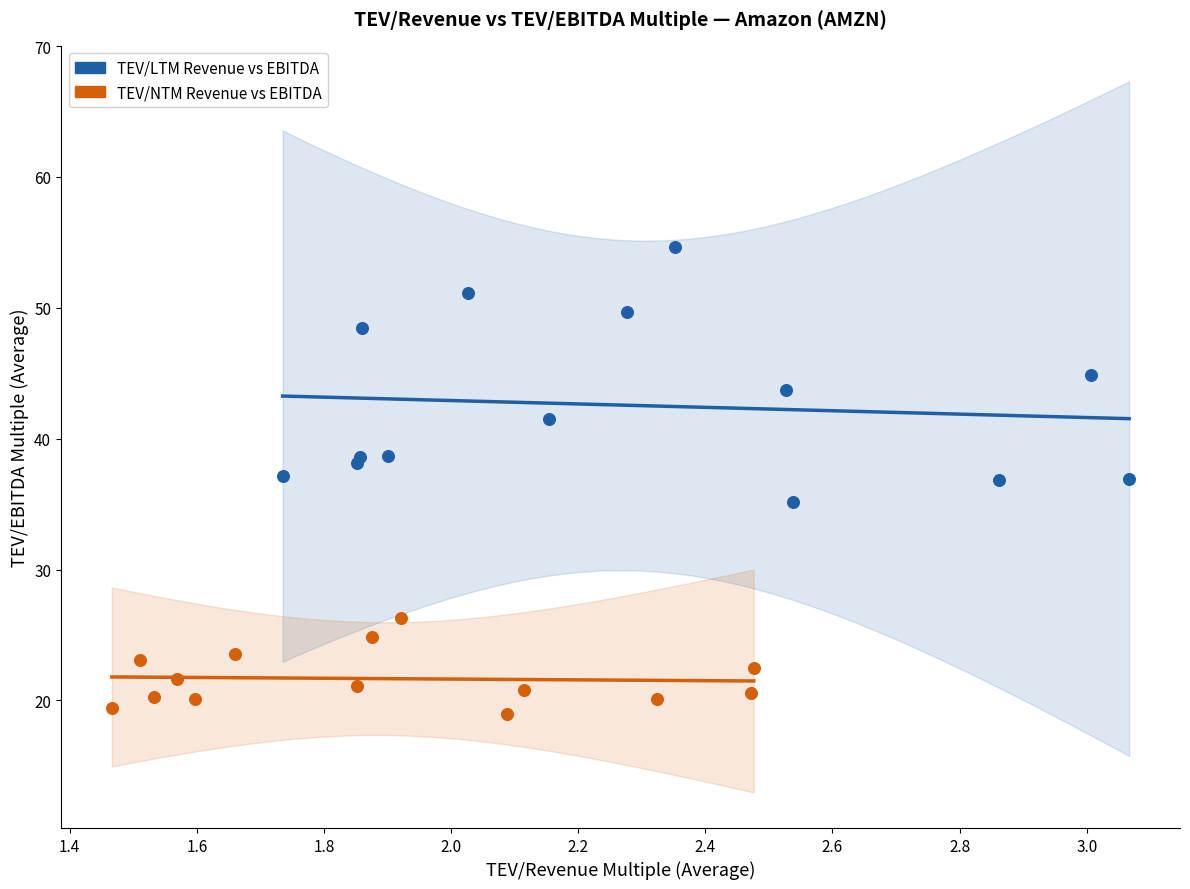

Which series reaches the maximum Y coordinate?

TEV/LTM Revenue vs EBITDA